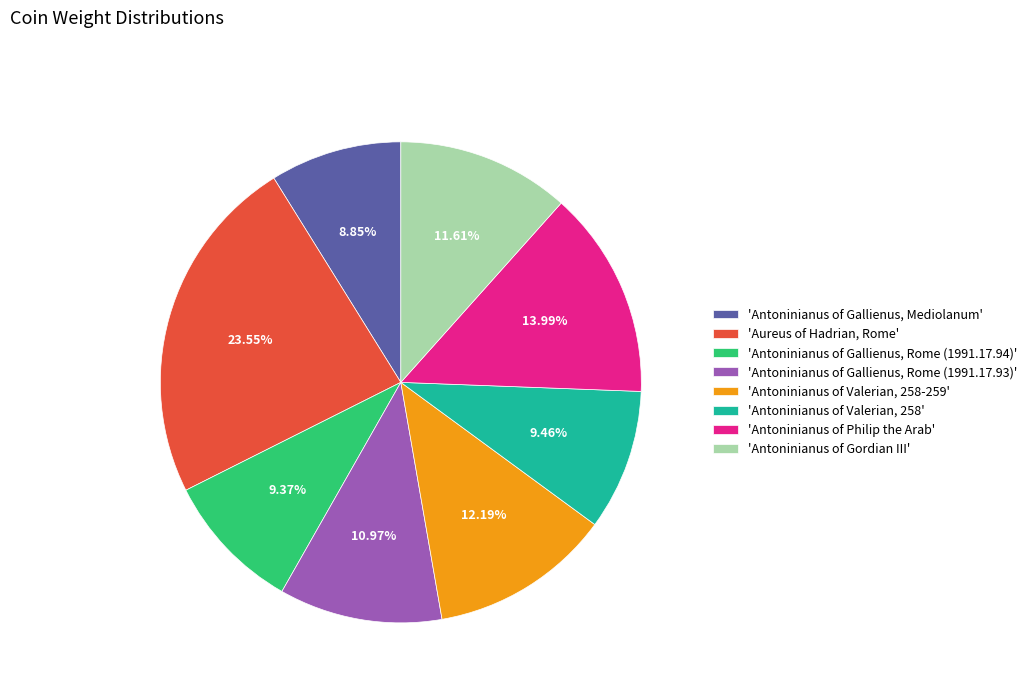

Approximately how many times larger is the value at 'Antoninianus of Valerian, 258' compared to 'Antoninianus of Gallienus, Mediolanum'?

1.1